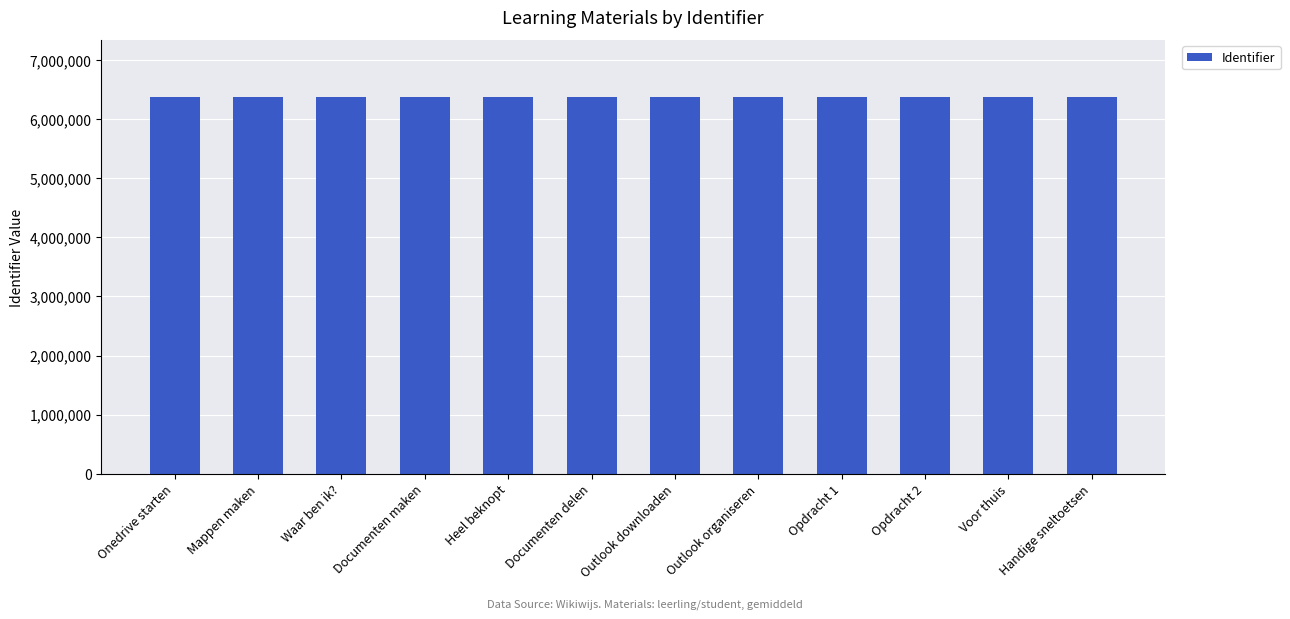

The value at Voor thuis is 6374760. True or false?

True